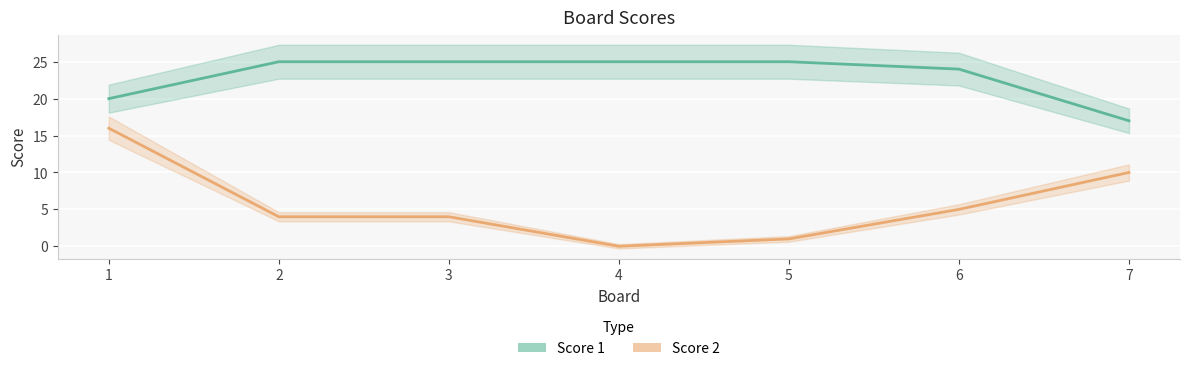

Which category has the highest value across all series?

2